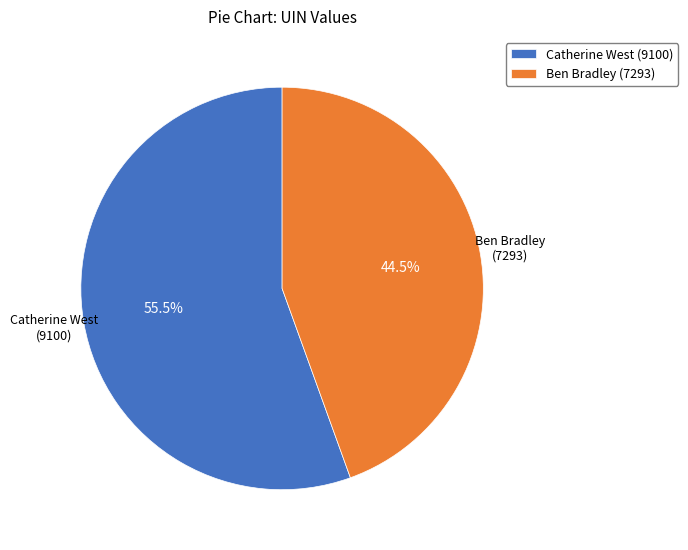

Do Ben Bradley (7293) and Catherine West (9100) together represent more than half of the pie?

Yes